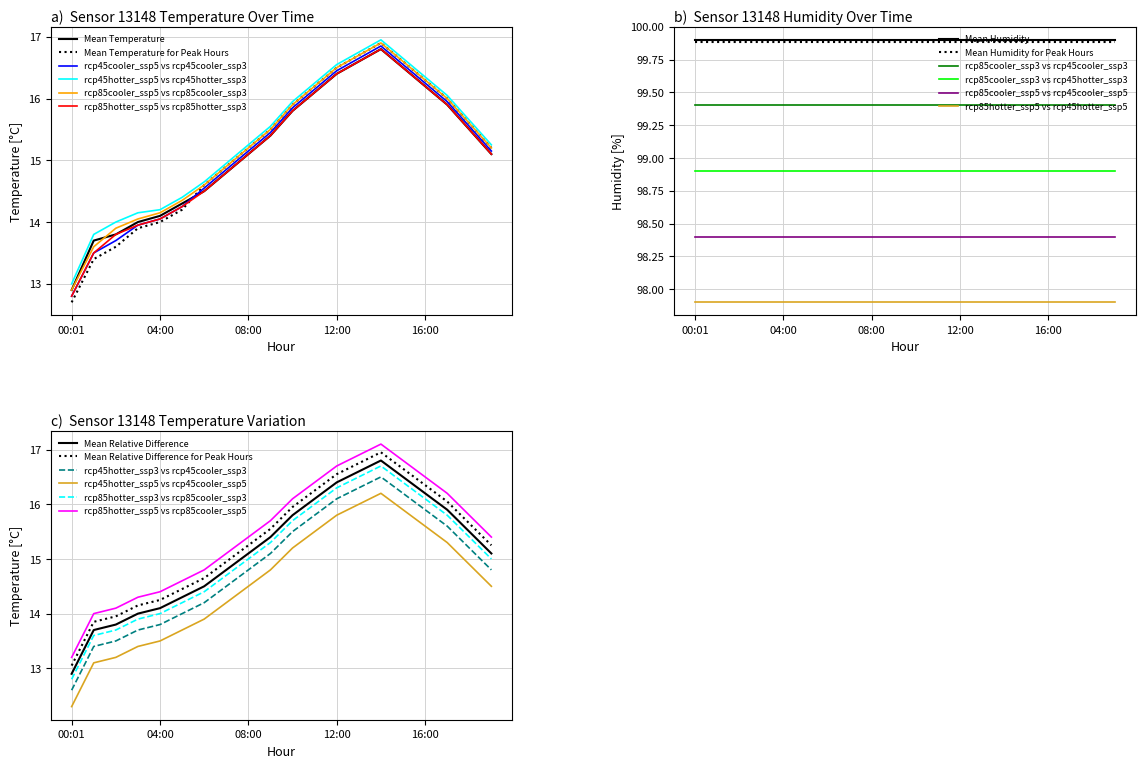

True or false: rcp85cooler_ssp5 vs rcp85cooler_ssp3 and rcp85hotter_ssp5 vs rcp85hotter_ssp3 intersect in this chart.

False